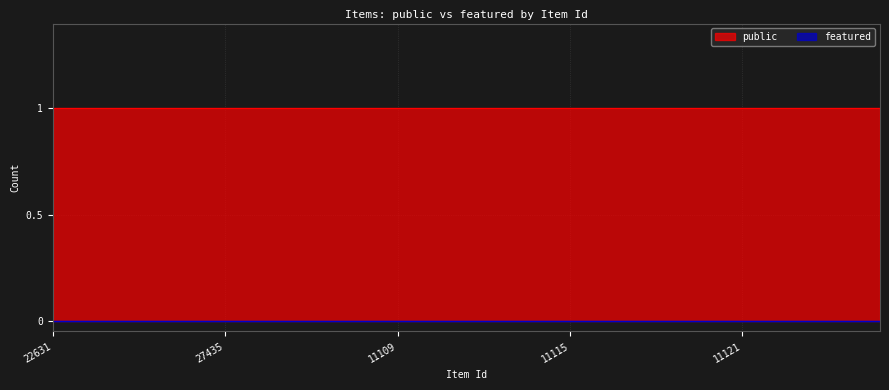

Rank the series by their average value, from lowest to highest.

featured, public